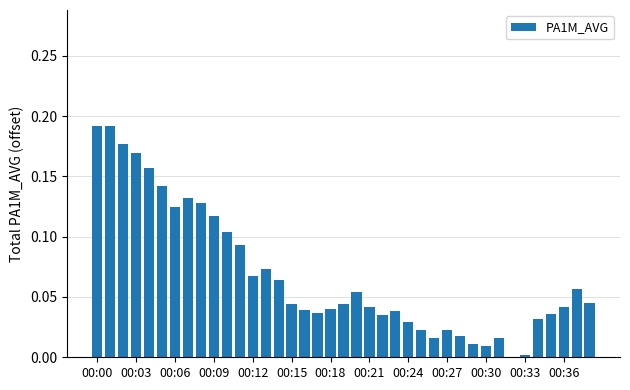

Are the bars horizontal?

No